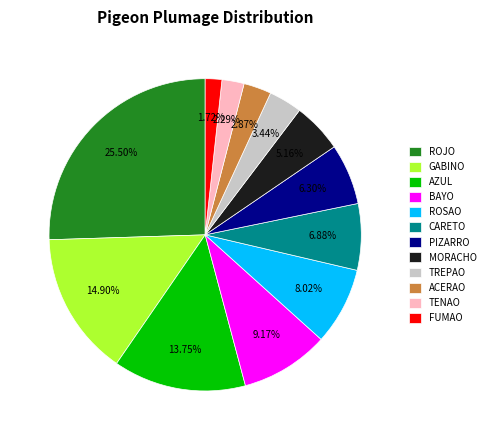

How many slices are in this pie chart?

12